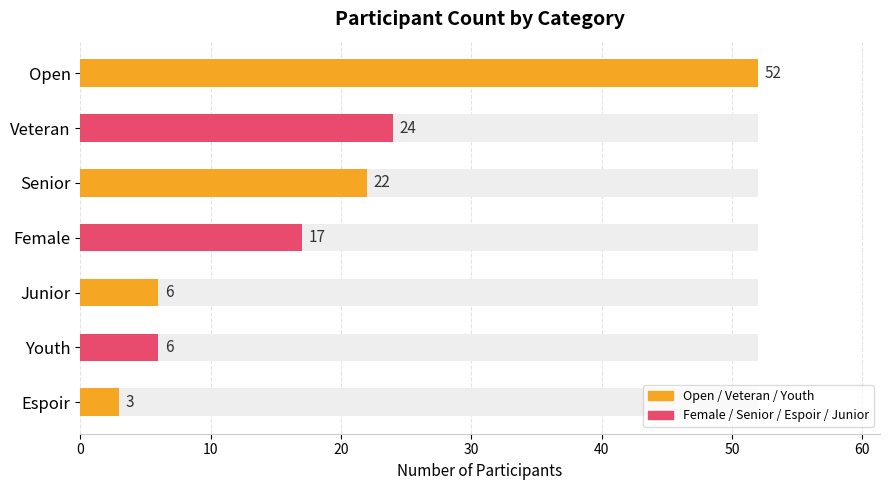

What is the average value?

19